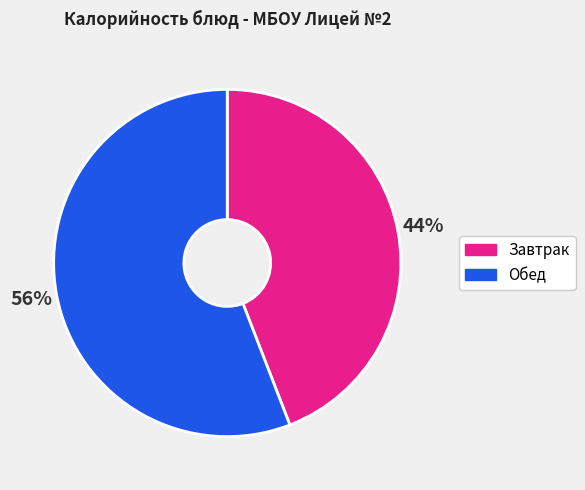

To the nearest percent, what is the difference between the largest and smallest slice percentages?

12%